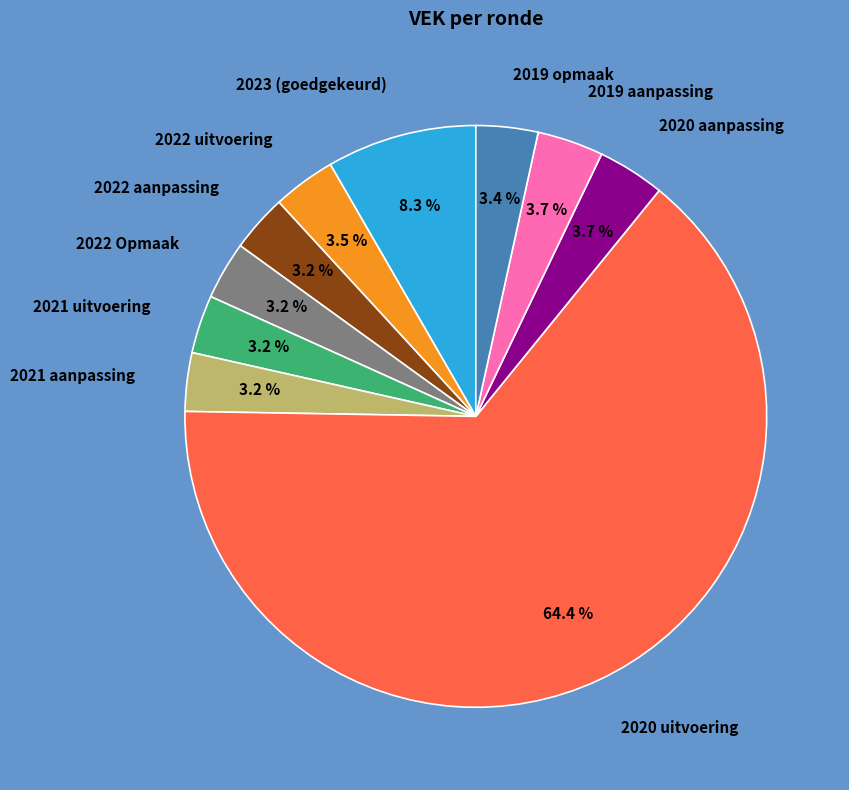

Is 2019 aanpassing the majority of the pie?

No